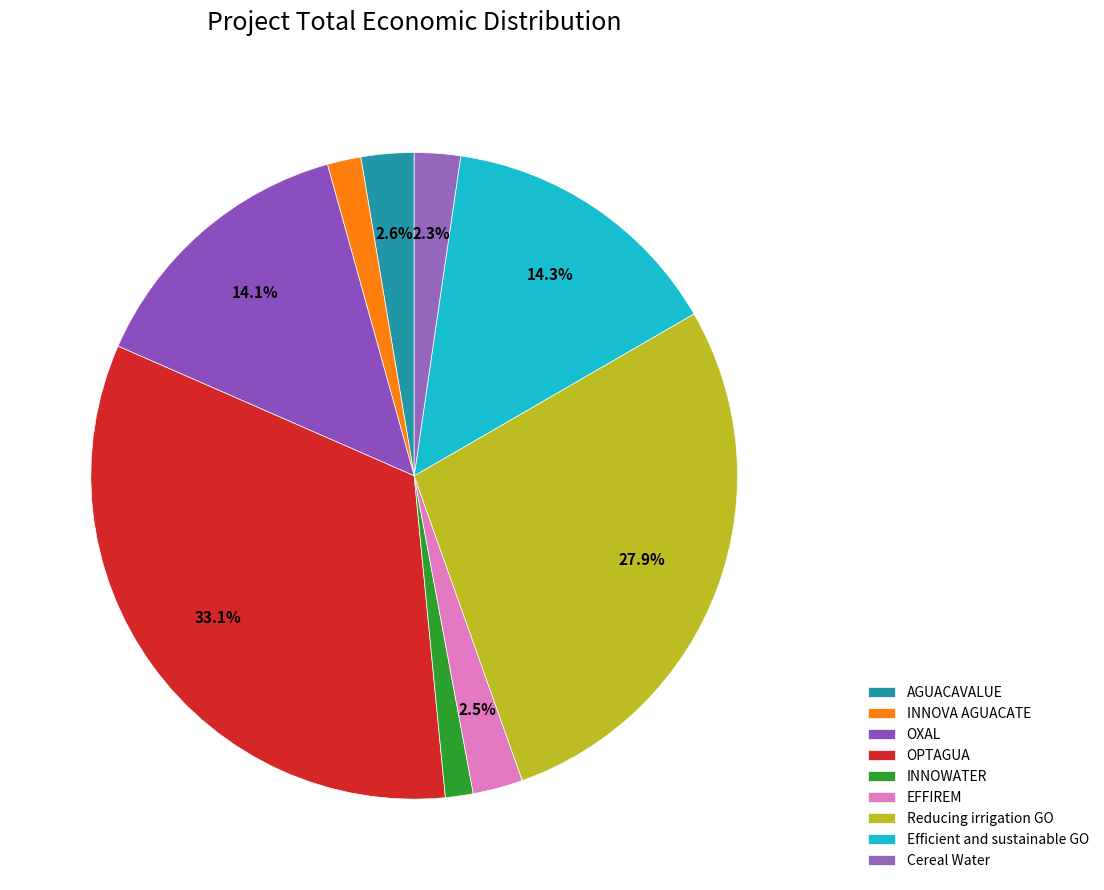

Combined, what portion of the pie is Reducing irrigation GO and OXAL?

42.0%